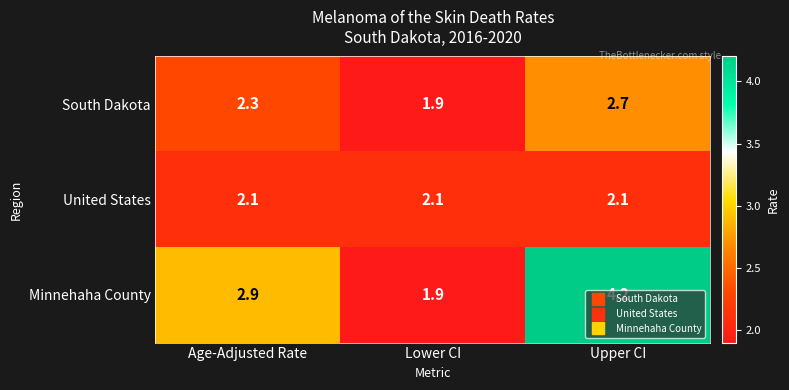

Where does the South Dakota series first go above 2?

Age-Adjusted Rate